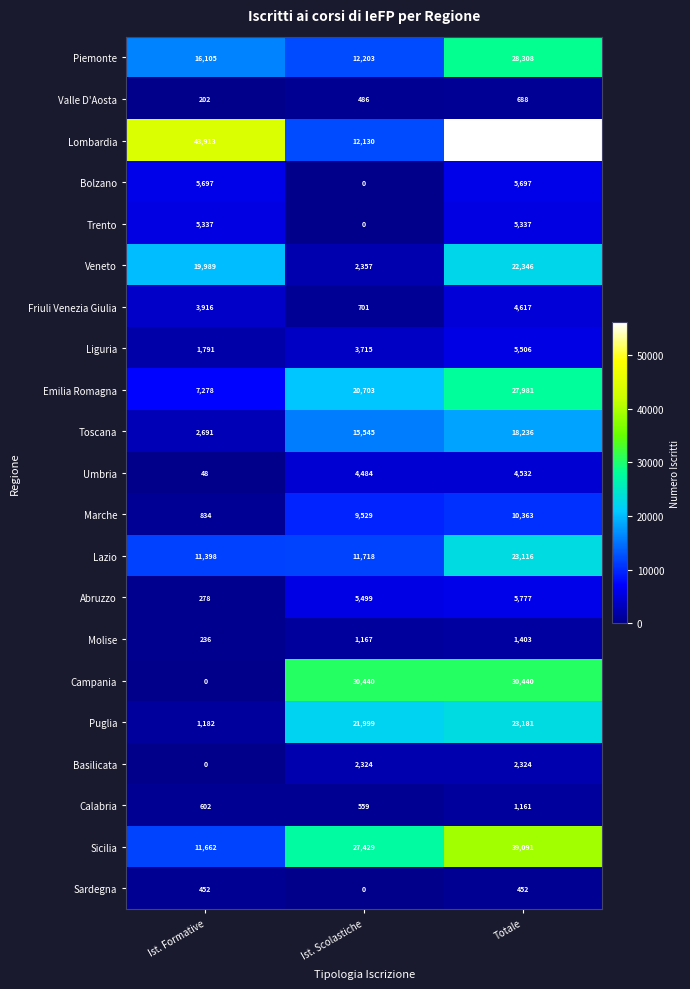

Which series has the largest range (max minus min)?

Lombardia